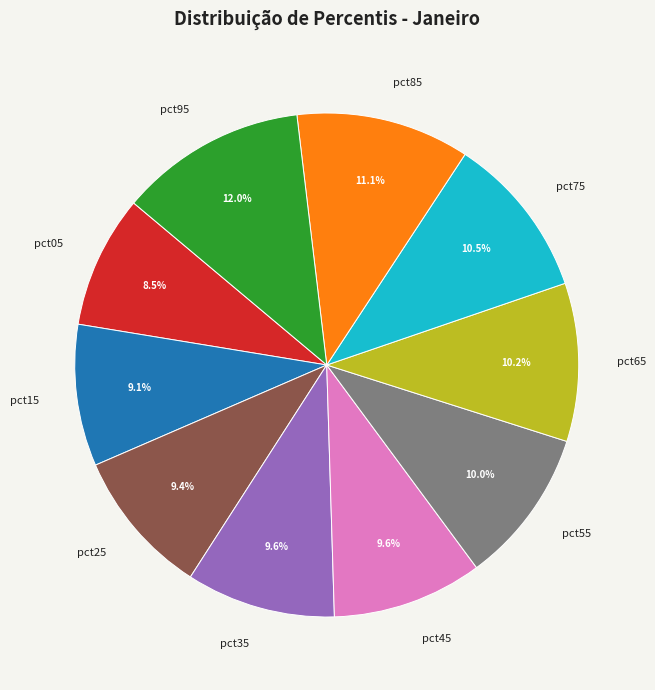

To the nearest percent, what portion does pct45 represent?

10%